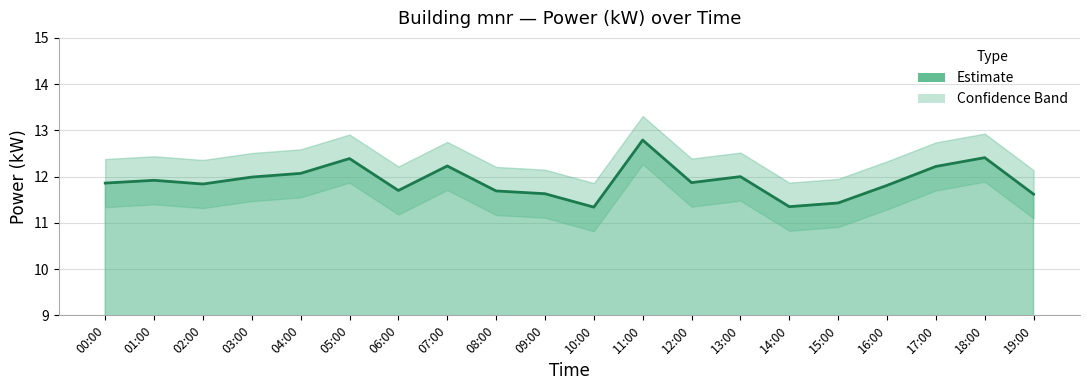

The upper series shows 4.2 at 14:00. True or false?

False